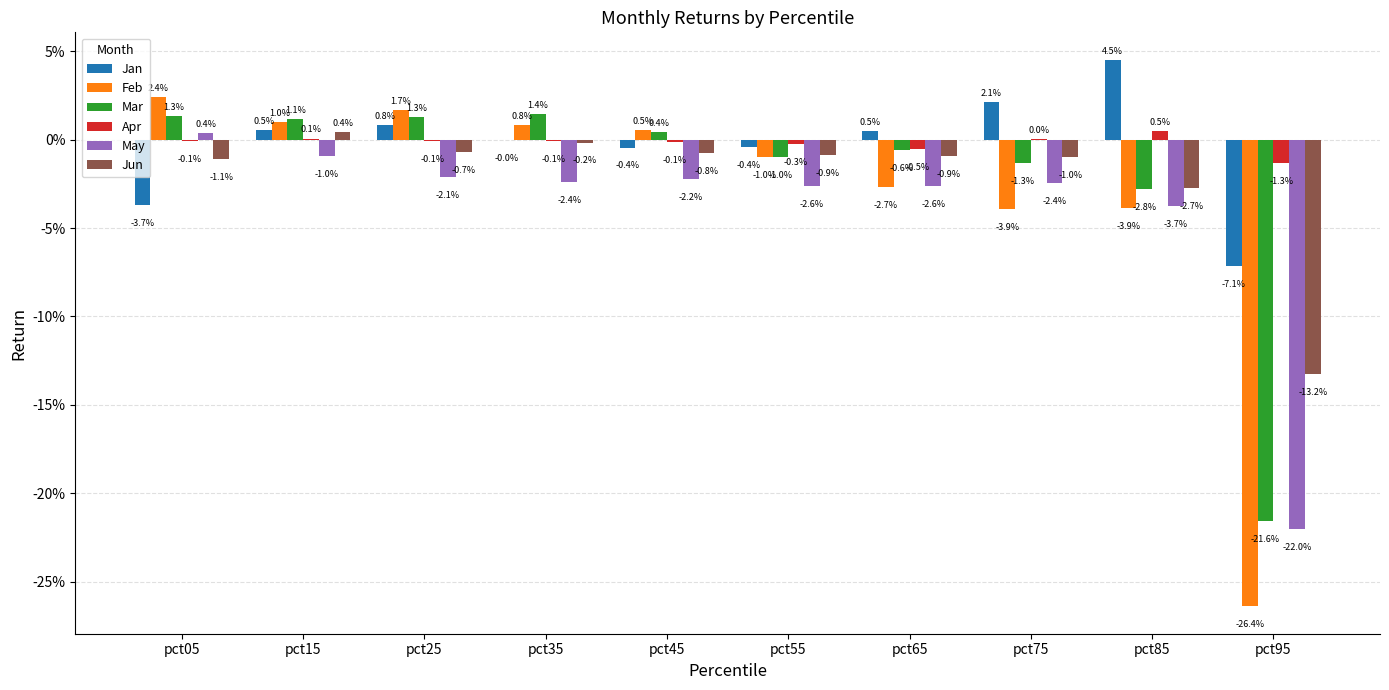

Between pct95 and pct55, which is larger?

pct55